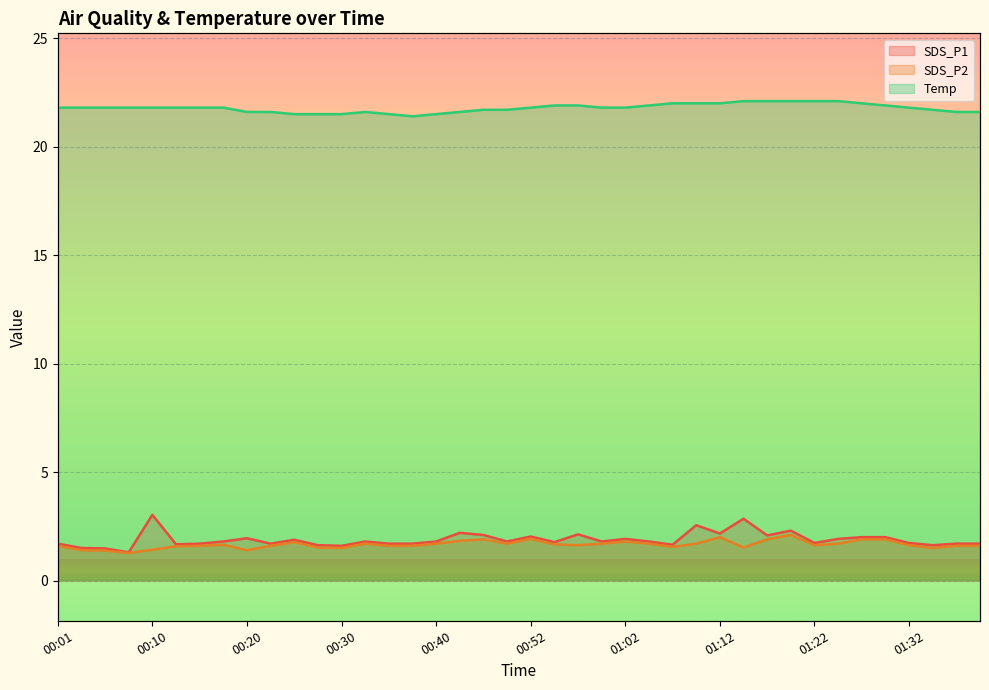

What is the label of the 19th point from the right?

00:55